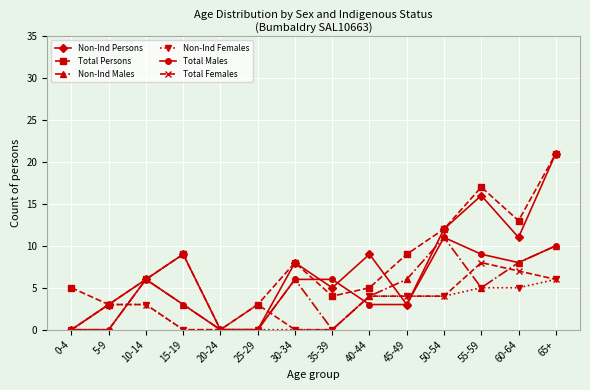

Which series changed the most between 25-29 and 60-64?

Non-Ind Persons